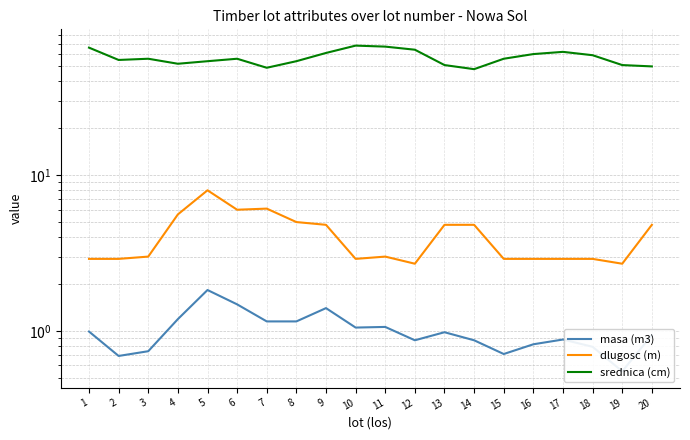

Which series has the widest spread of values?

srednica (cm)